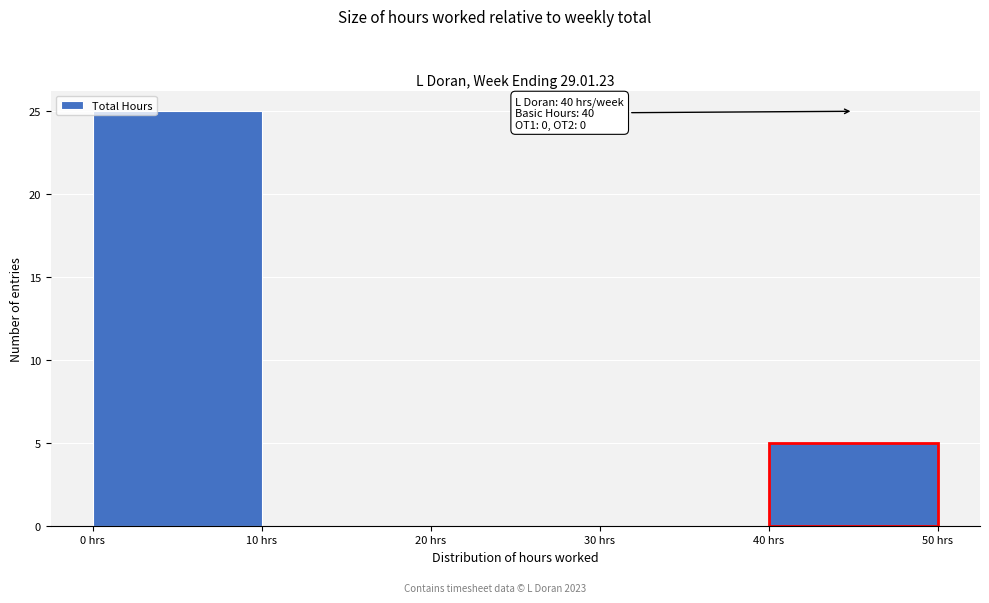

Reading right to left, what are all the values shown in this chart?

40 hrs=5	30 hrs=0	20 hrs=0	10 hrs=0	0 hrs=25